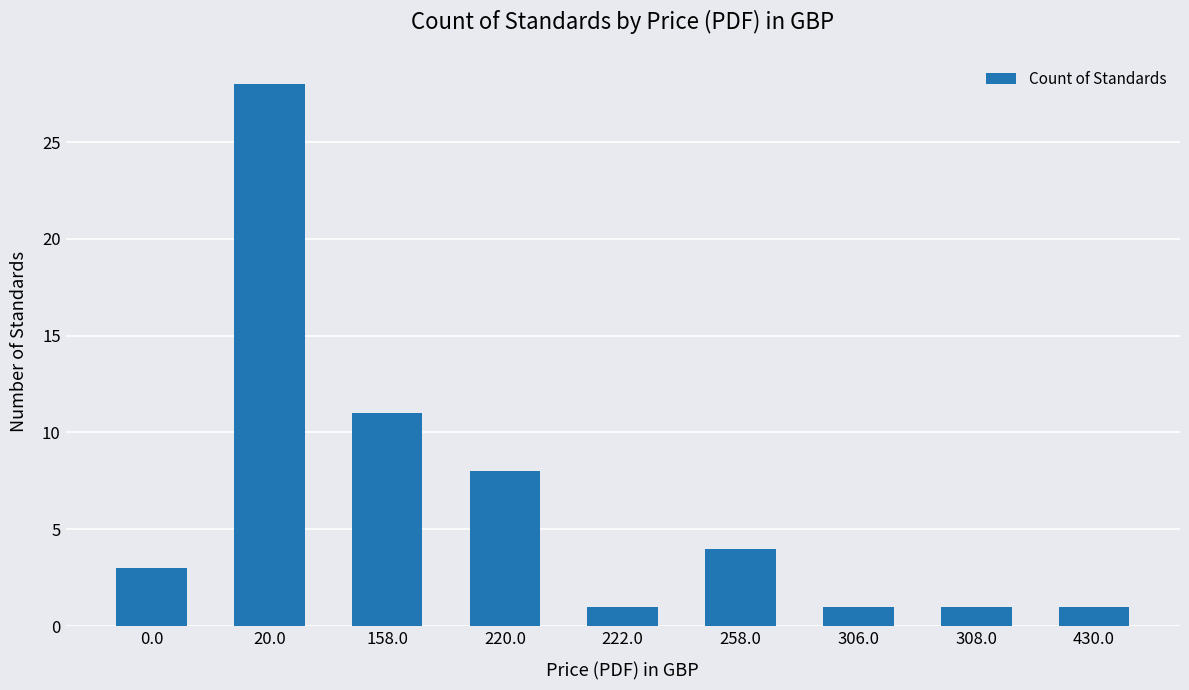

What is the label of the 6th bar from the left?

258.0